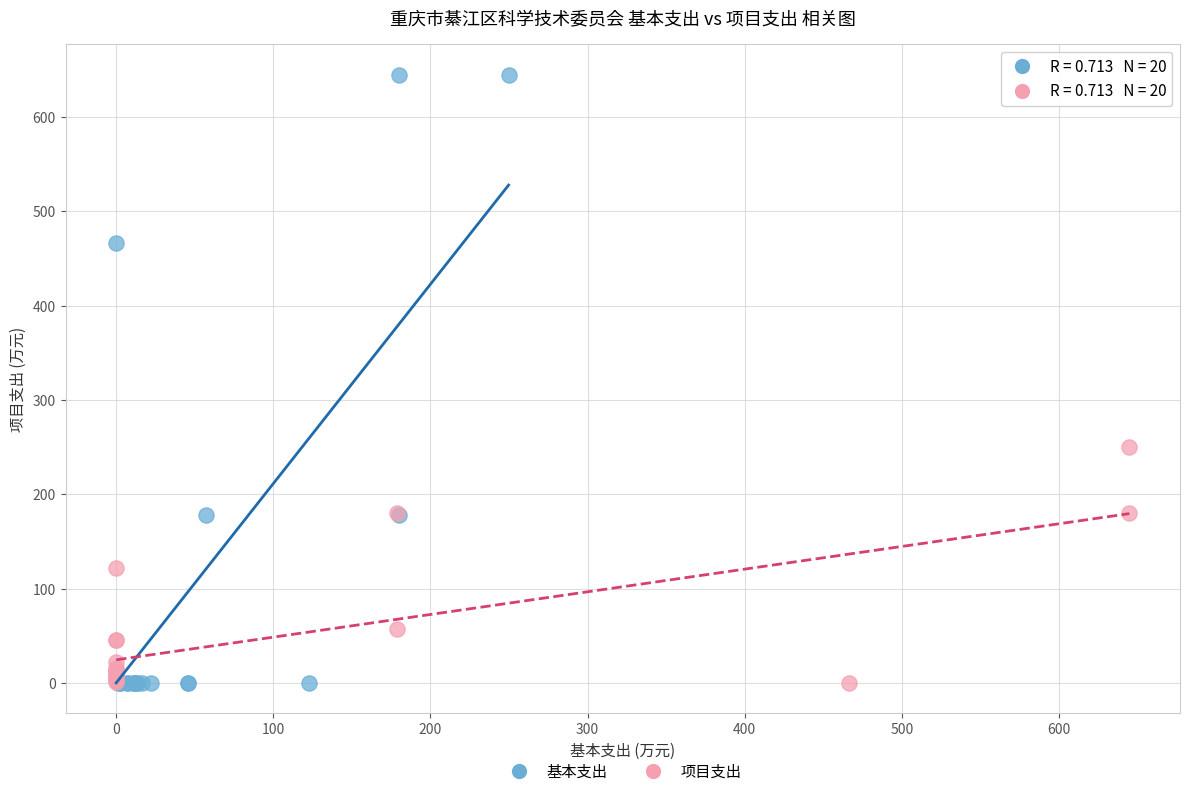

Which series reaches the maximum Y coordinate?

基本支出